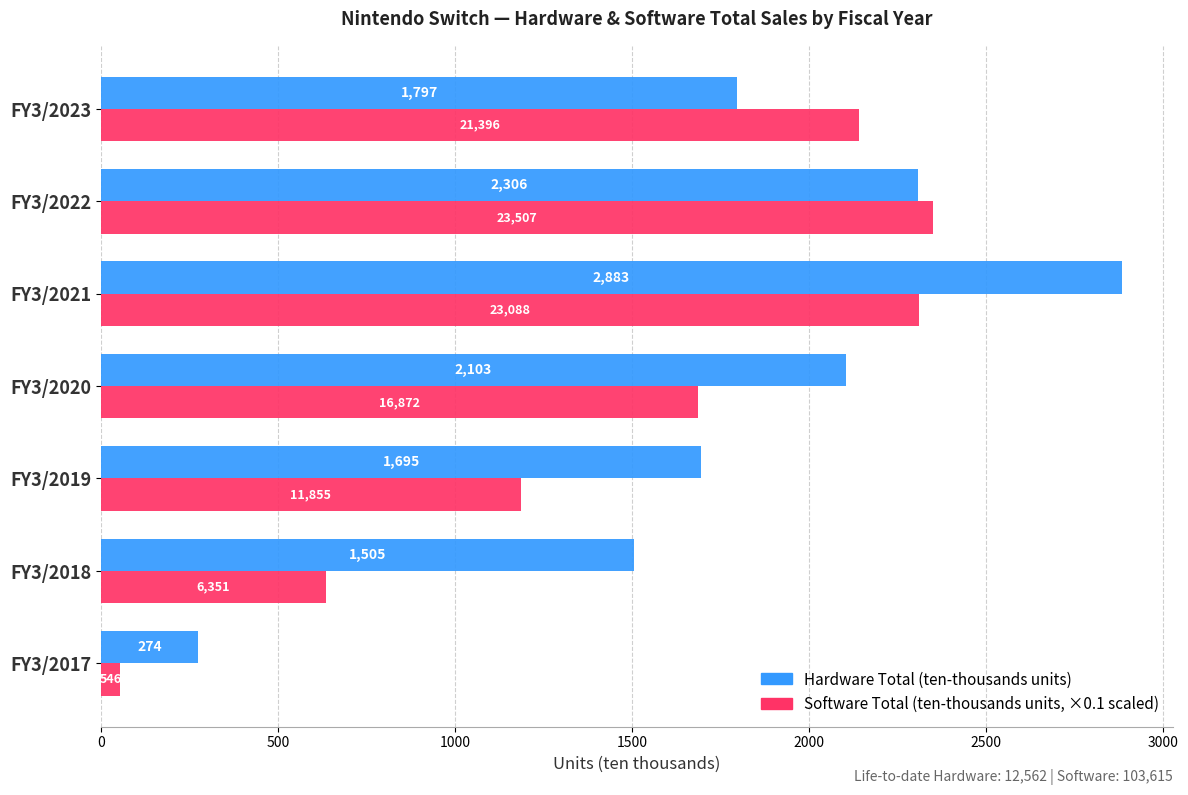

What is the maximum value shown in the chart?

2883.0